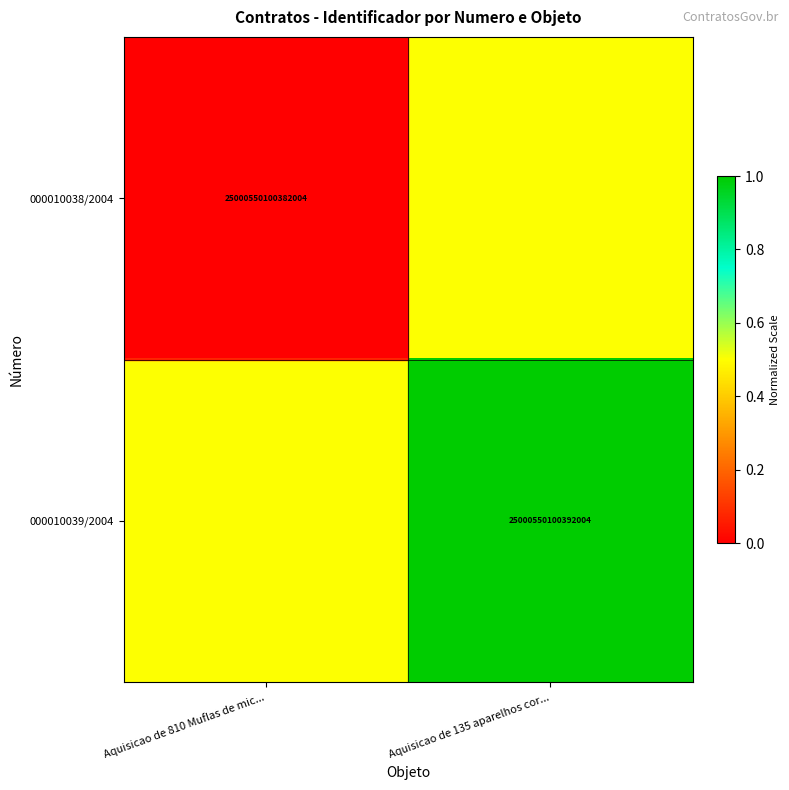

The value of 000010039/2004 at Aquisicao de 135 aparelhos cor... is 25000550100392004.0. True or false?

True